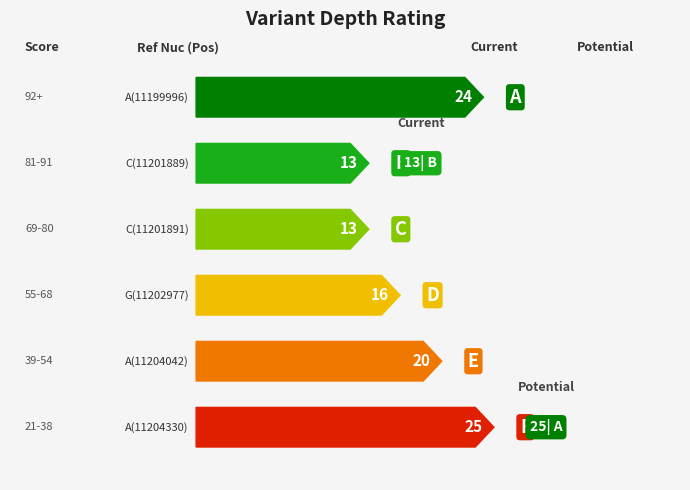

What is the greatest value displayed?

25